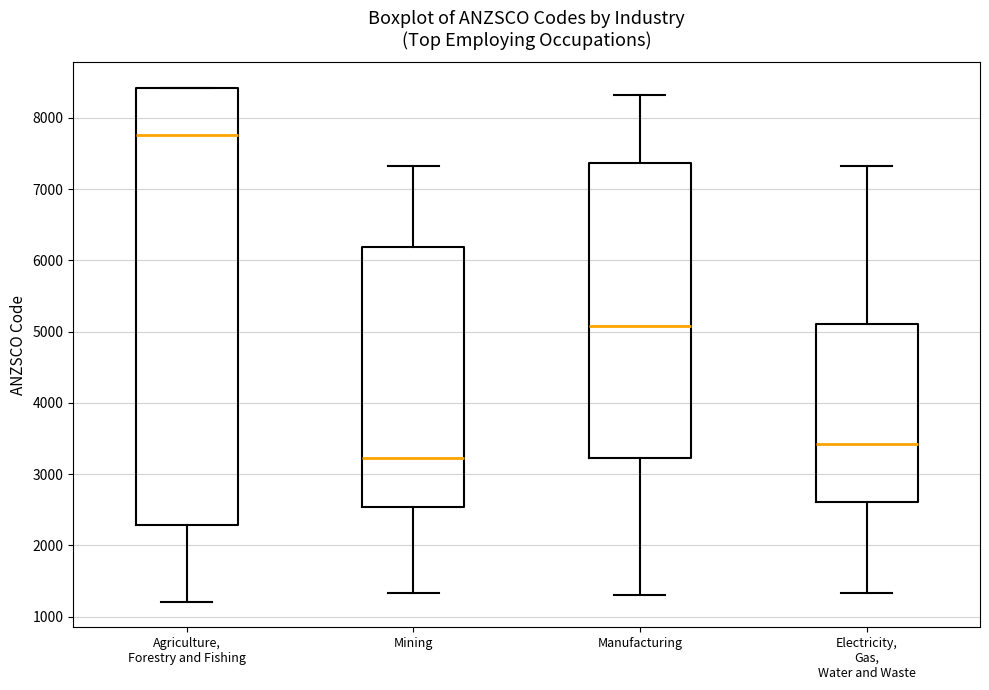

Which box has the lowest median line?

Mining